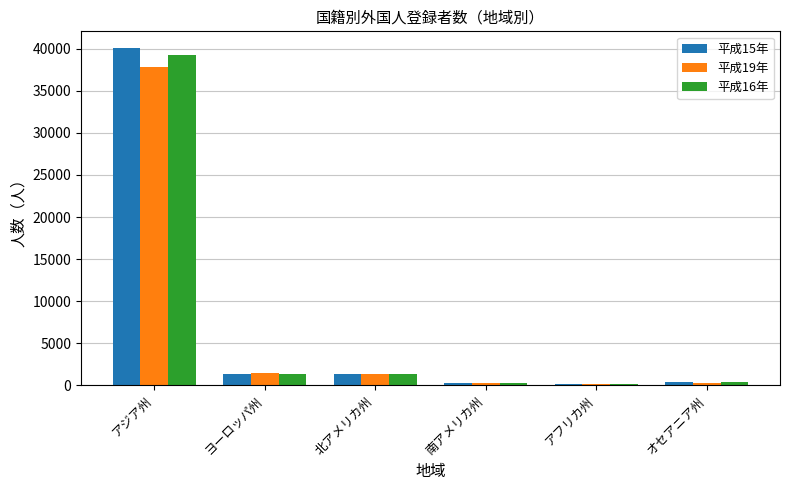

At which label does 平成16年 reach its peak?

アジア州